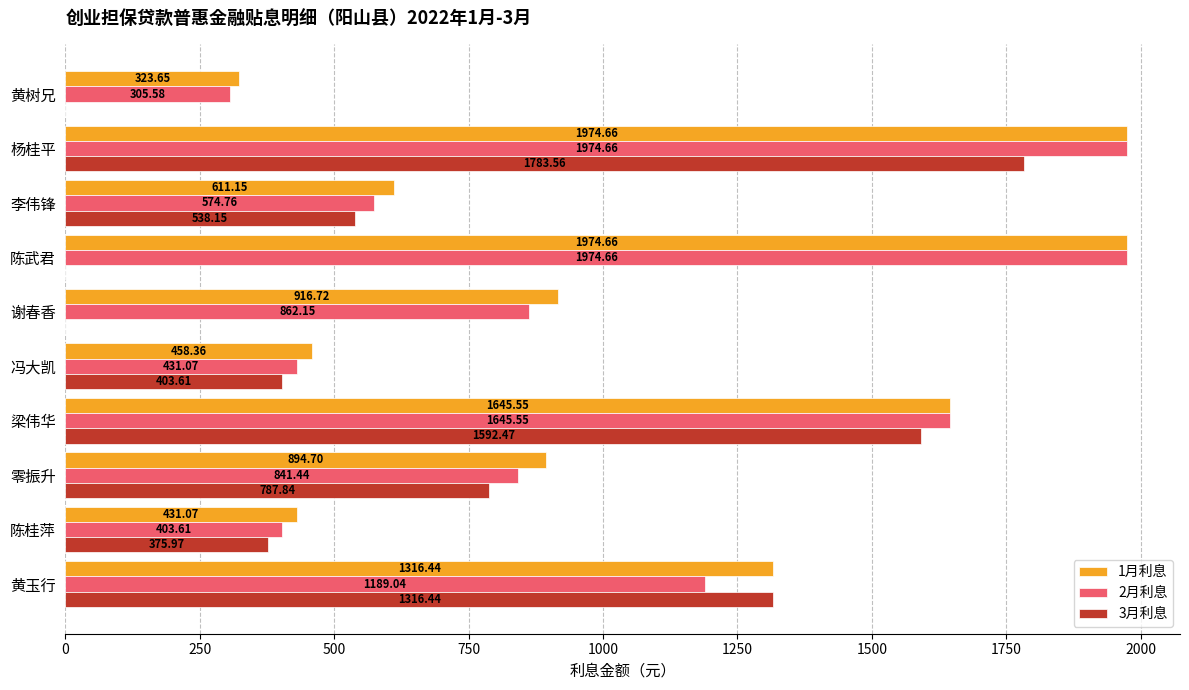

How many positive values does the 3月利息 series have?

7